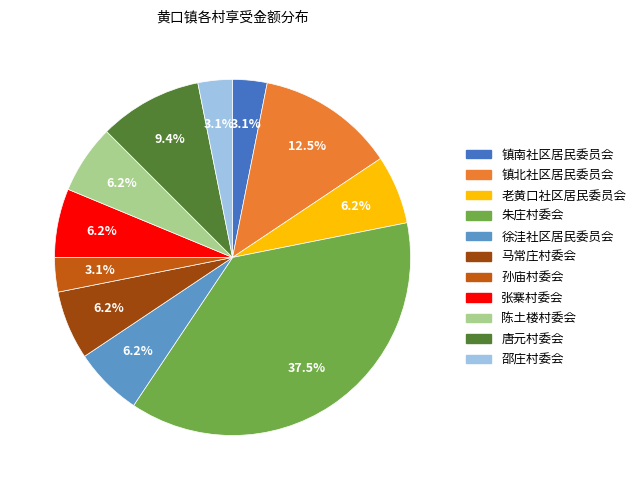

To the nearest percent, what is the combined percentage of 老黄口社区居民委员会 and 唐元村委会?

16%